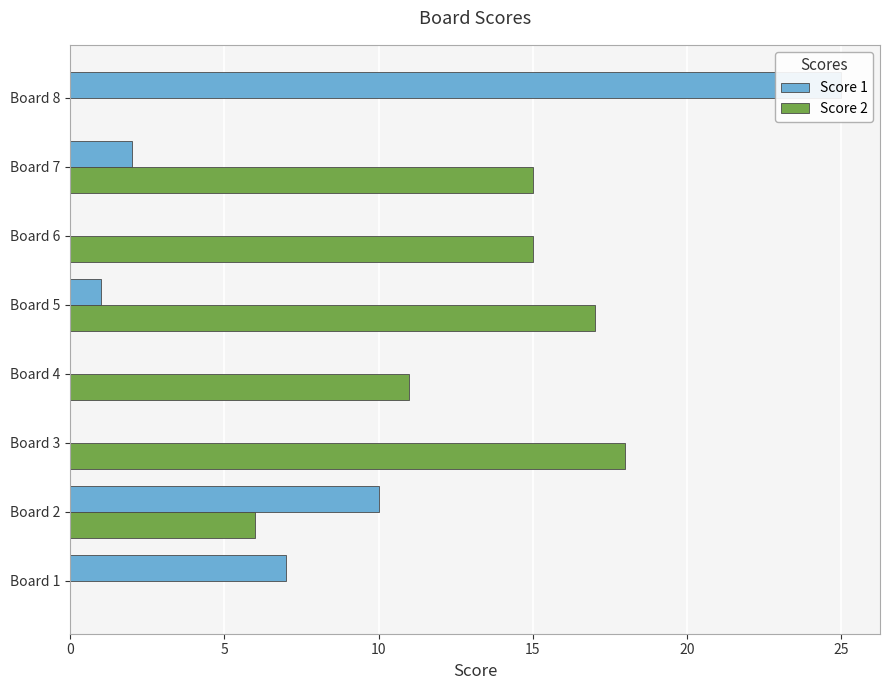

Reading left to right, what are all the values shown in this chart?

Score 1: 7	10	0	0	1	0	2	25
Score 2: 0	6	18	11	17	15	15	0